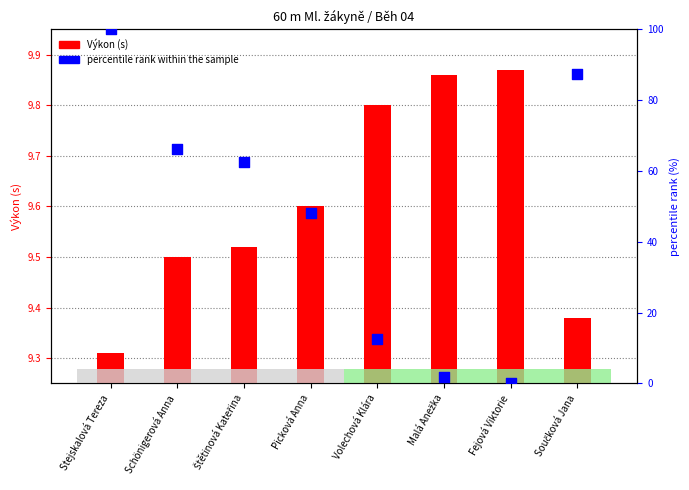

Which series reaches the maximum Y coordinate?

percentile rank within the sample